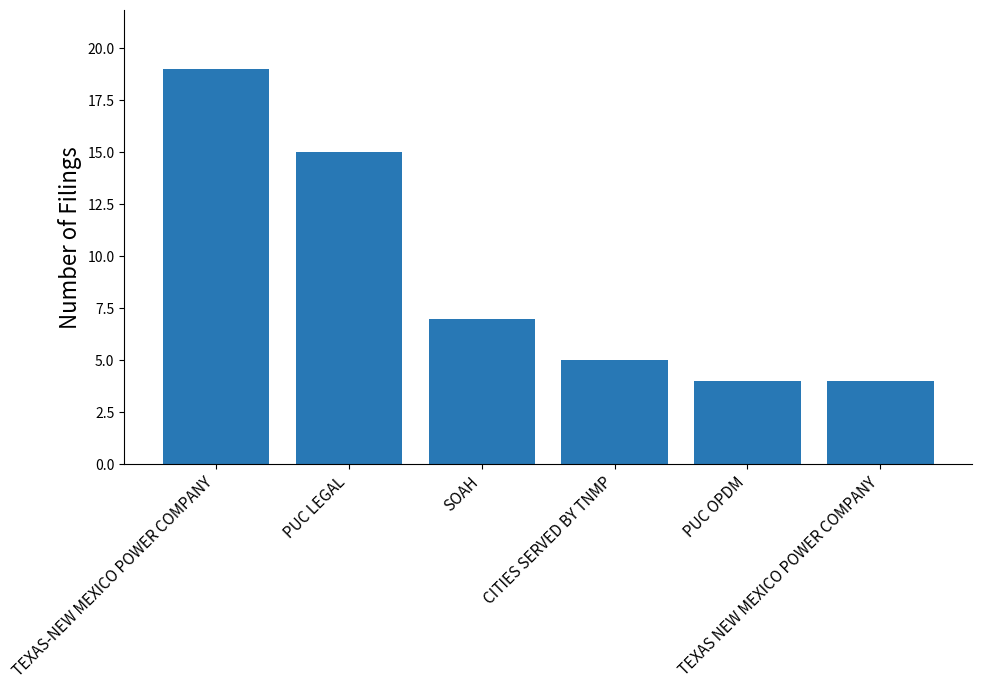

Does the chart contain stacked bars?

No